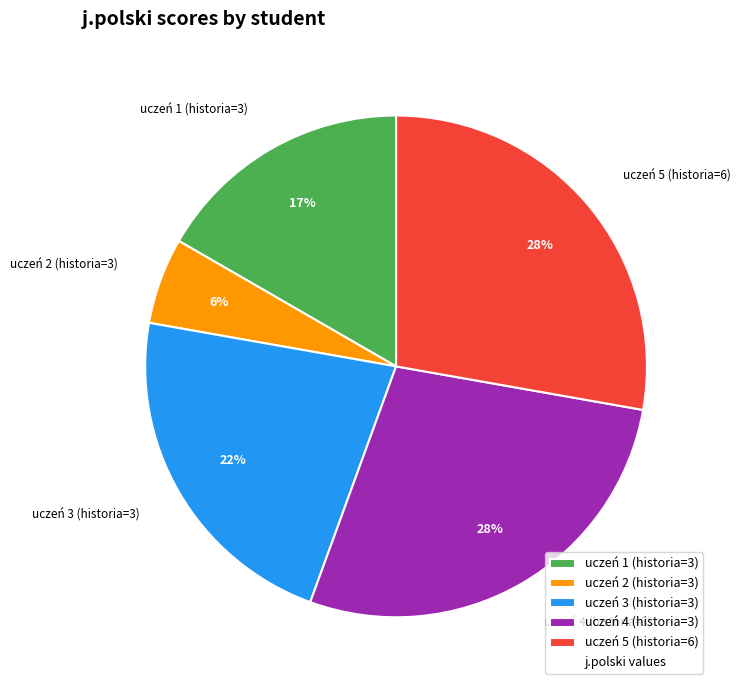

Is there a majority slice in this chart?

No